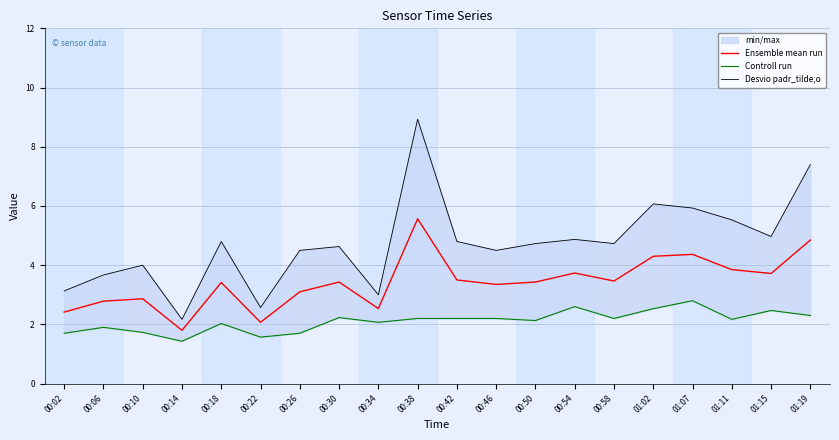

The value of Ensemble mean run at 00:58 is 0.9. True or false?

False